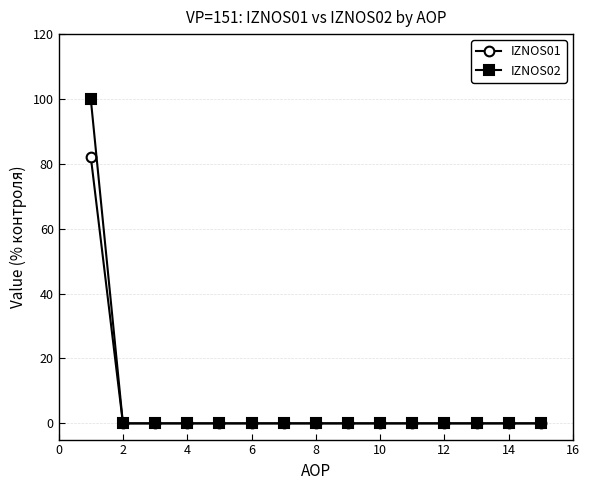

At how many categories does at least one series exceed 14?

1